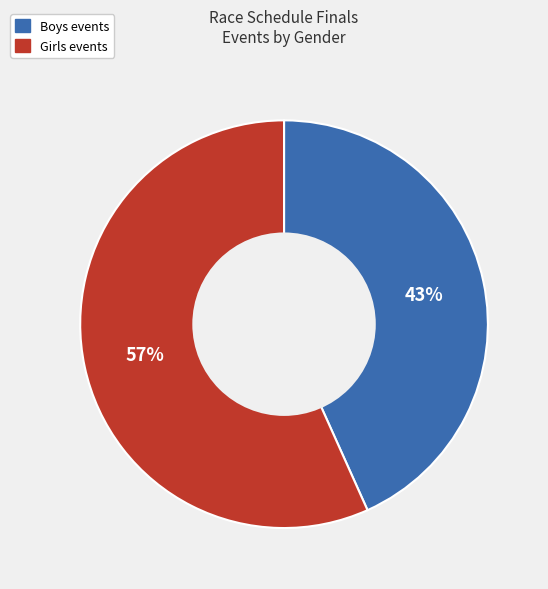

Do Boys and Girls together represent more than half of the pie?

Yes